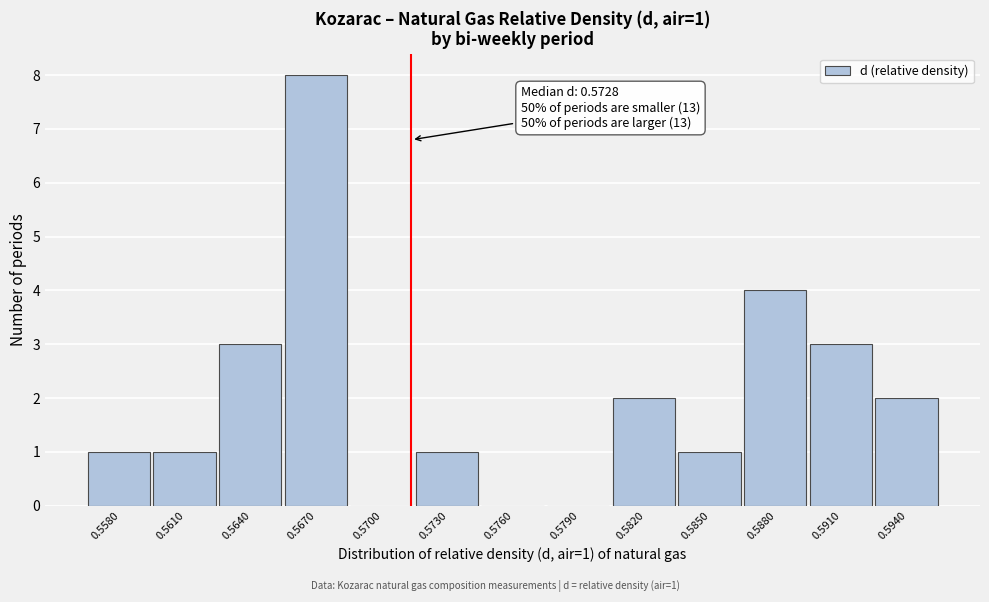

Reading left to right, transcribe all the data shown in this chart.

0.5580=1	0.5610=1	0.5640=3	0.5670=8	0.5700=0	0.5730=1	0.5760=0	0.5790=0	0.5820=2	0.5850=1	0.5880=4	0.5910=3	0.5940=2